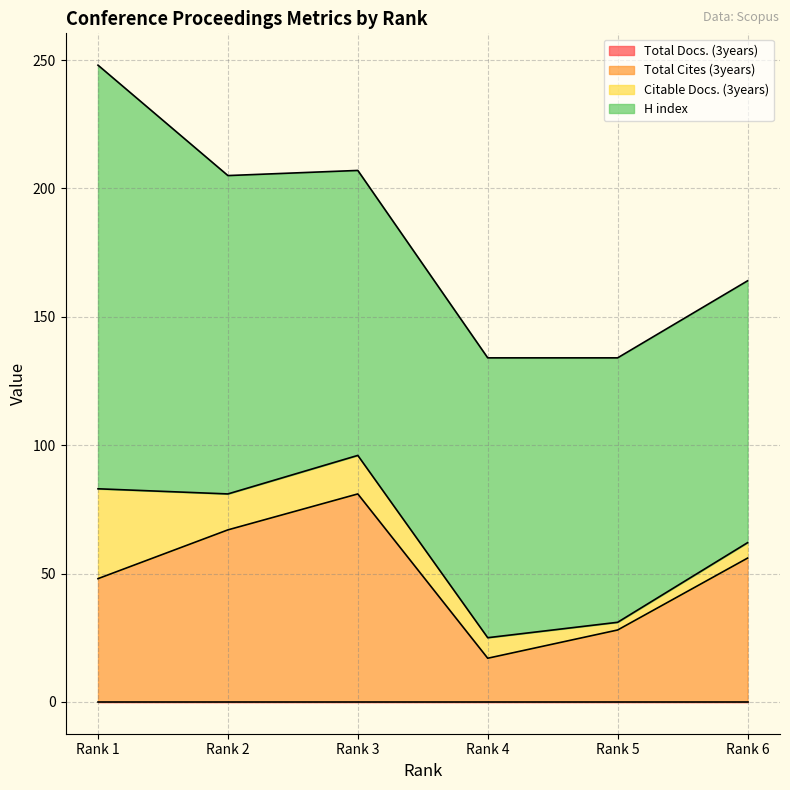

What is the difference between the maximum and minimum values in the Total Cites (3years) series?

64